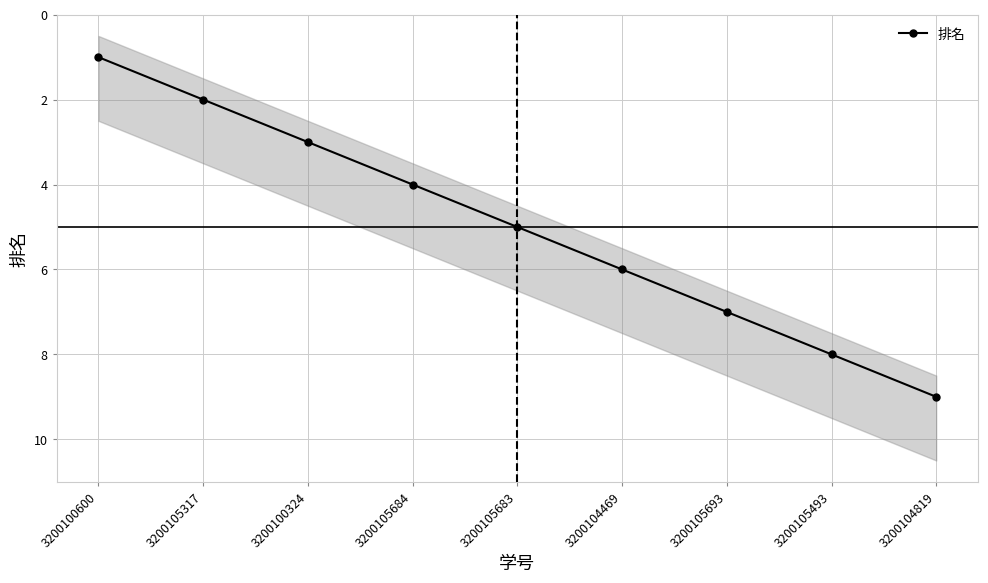

What is the label of the 8th point from the left?

3200105493